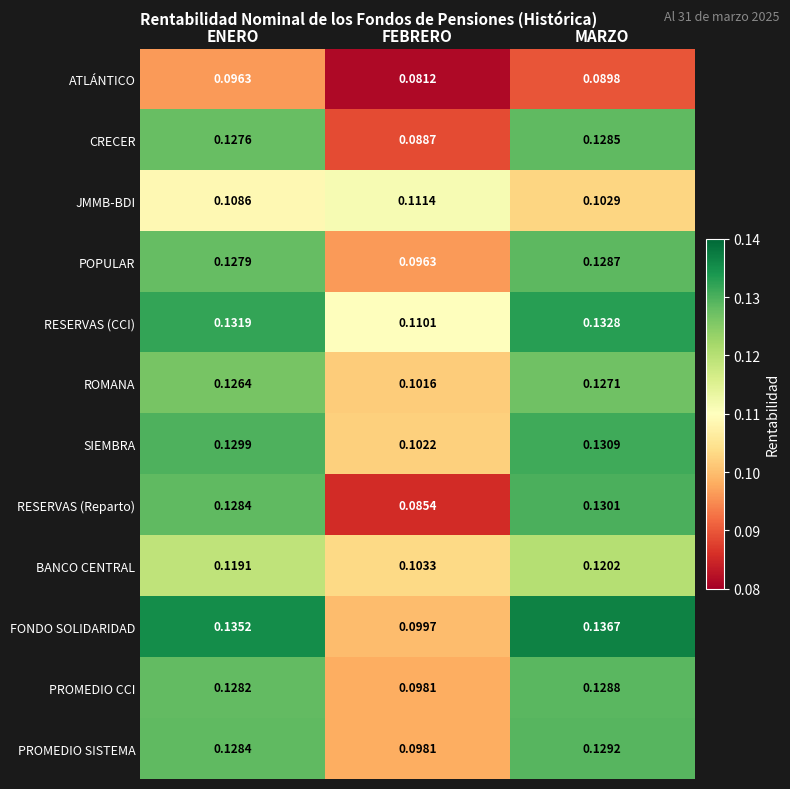

How many categories are shown in the chart?

3